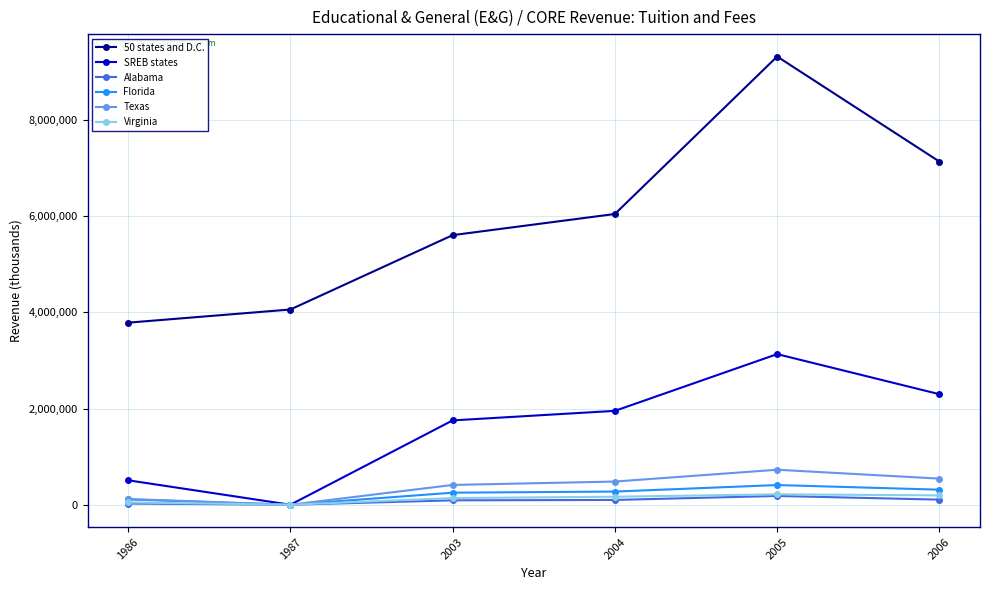

Is it true that Texas equals 1202857.9 at 2005?

False